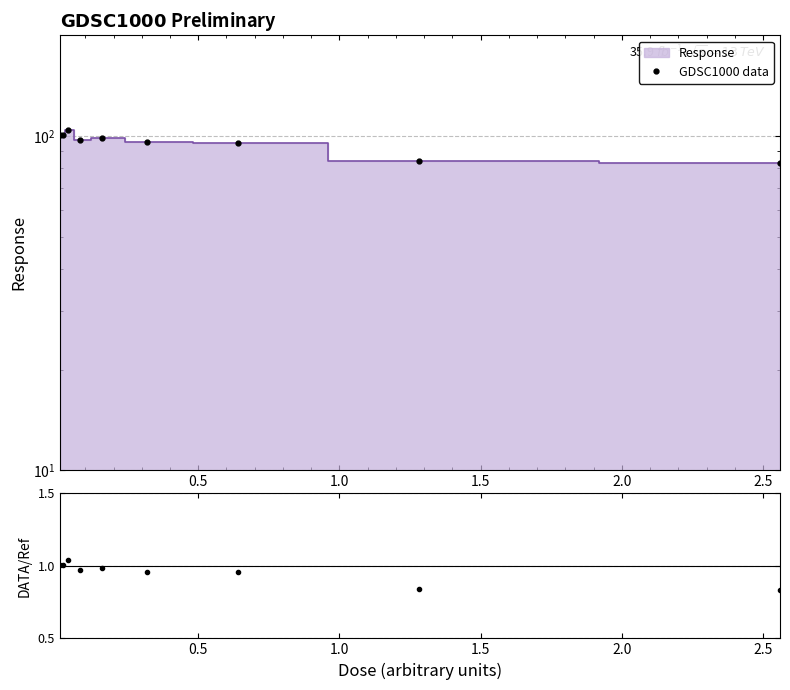

The value of GDSC1000 data at 3.0 is 170.1. True or false?

False